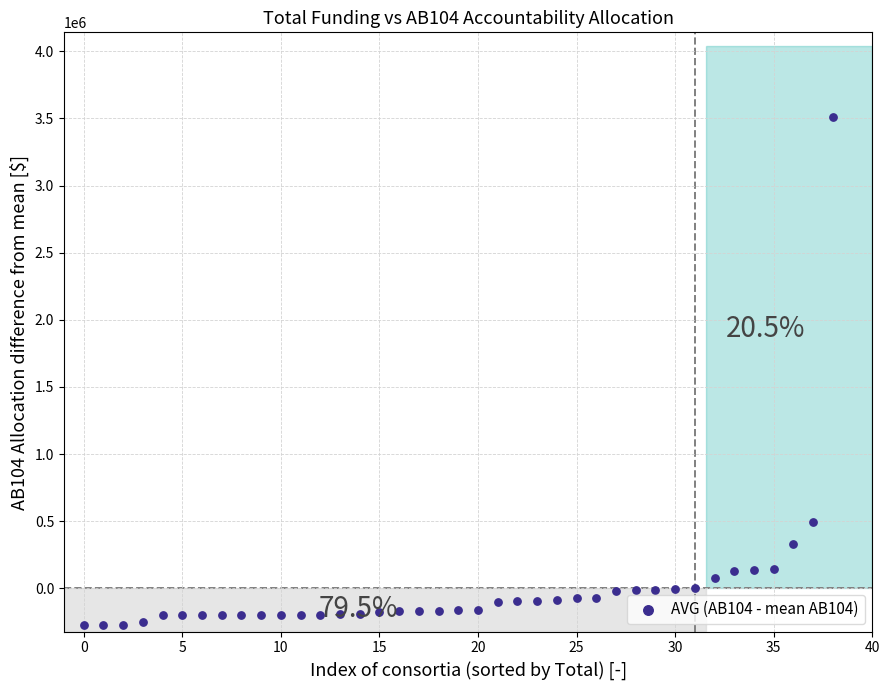

What Y value in the scatter plot is closest to 1617529?

494229.9